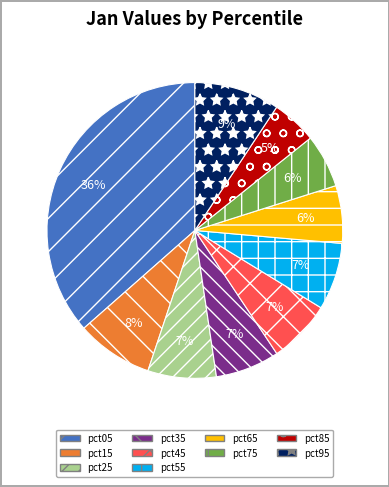

Is it true that pct25 is 7% of the pie?

True